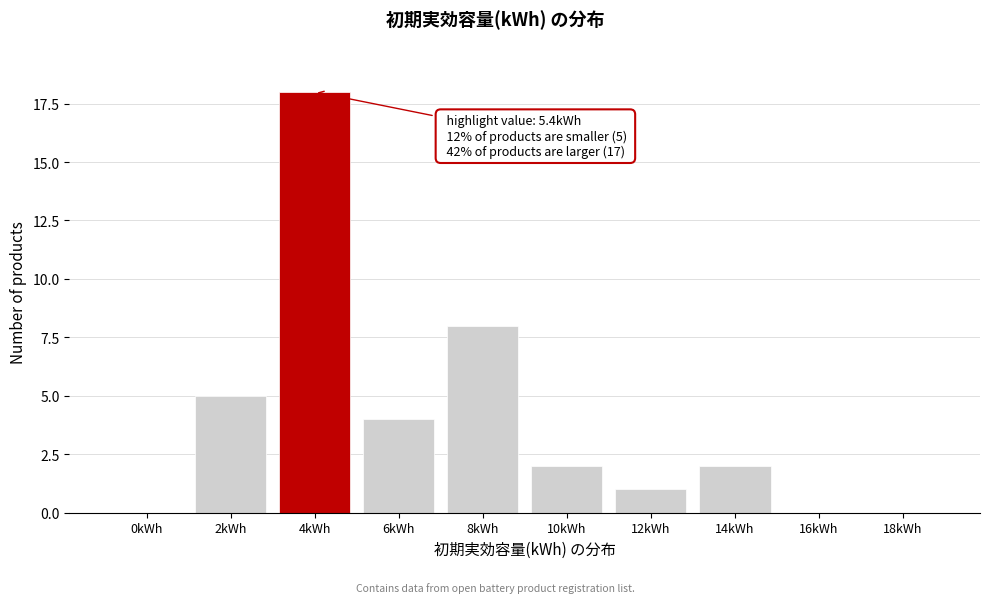

Reading left to right, transcribe all the data shown in this chart.

0kWh=0	2kWh=5	4kWh=18	6kWh=4	8kWh=8	10kWh=2	12kWh=1	14kWh=2	16kWh=0	18kWh=0